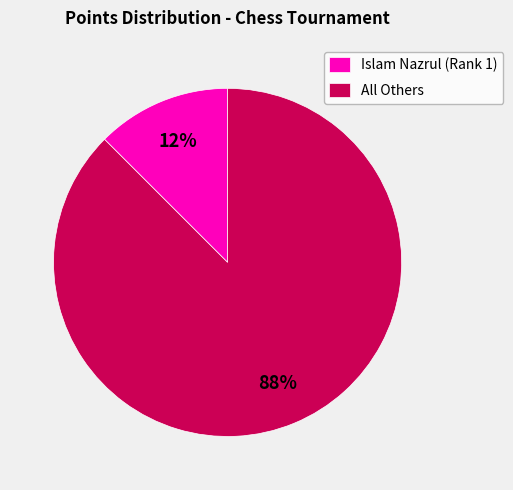

How many slices are in this pie chart?

2